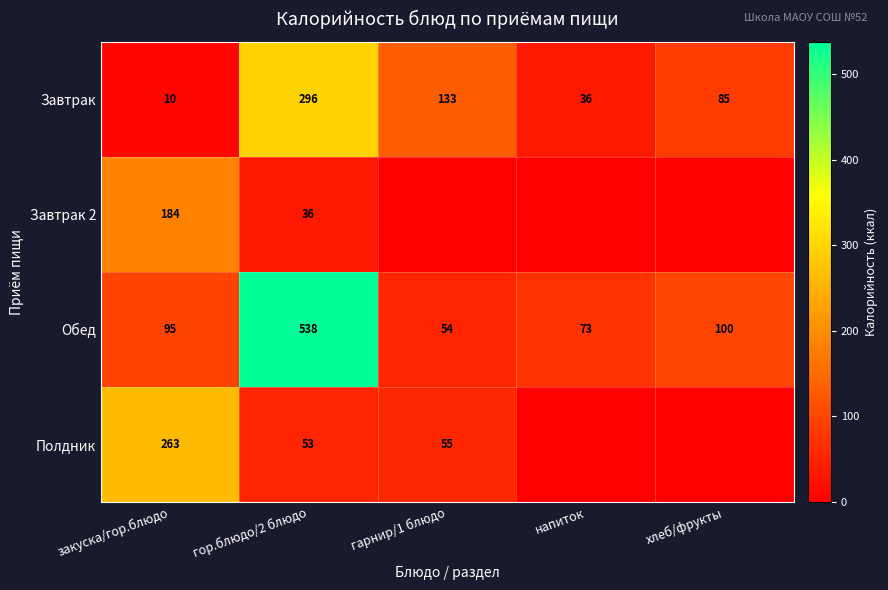

How many values in the Обед series are below 95?

2